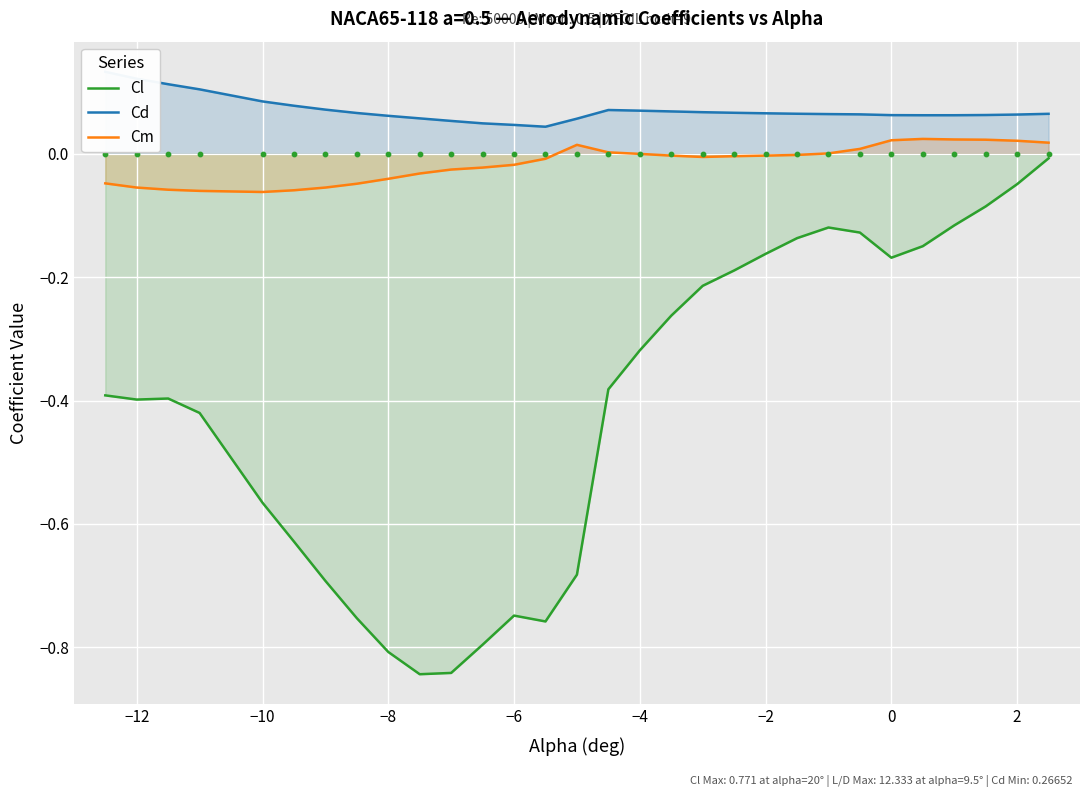

What are all the series names shown in the legend?

Cl, Cd, Cm